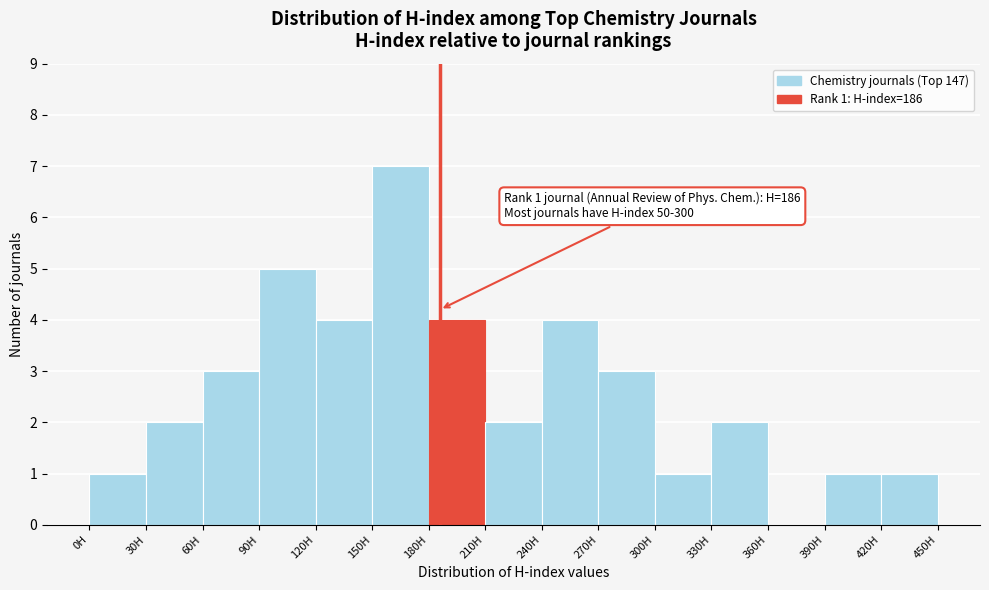

Over which range of the x-axis is the bar tallest?

150 to 180